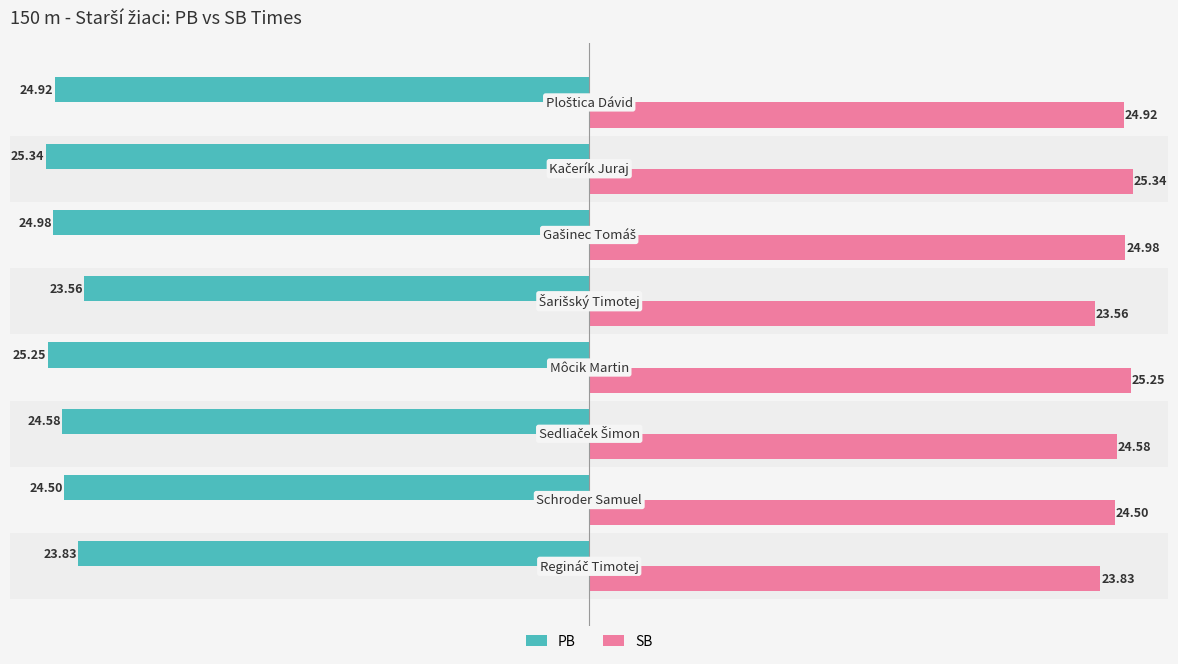

Count the number of data series in this chart.

2